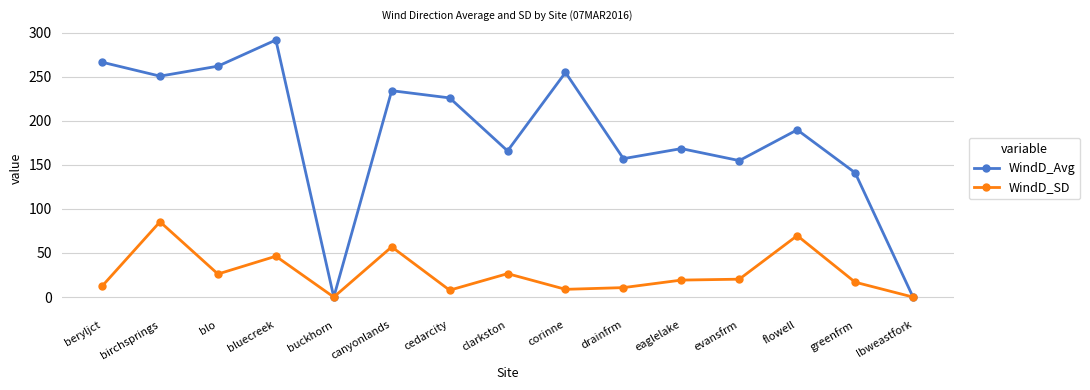

Which series has the largest total across all categories?

WindD_Avg